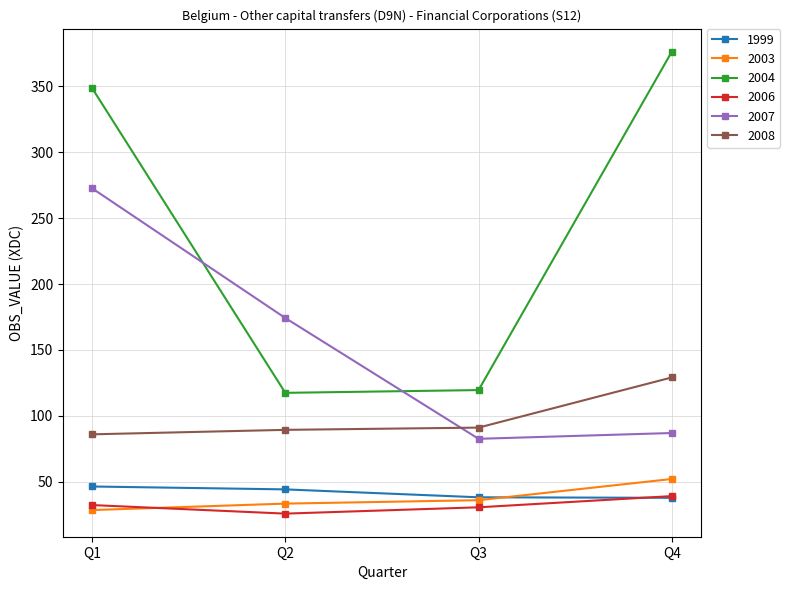

Which category has the highest value across all series?

Q4